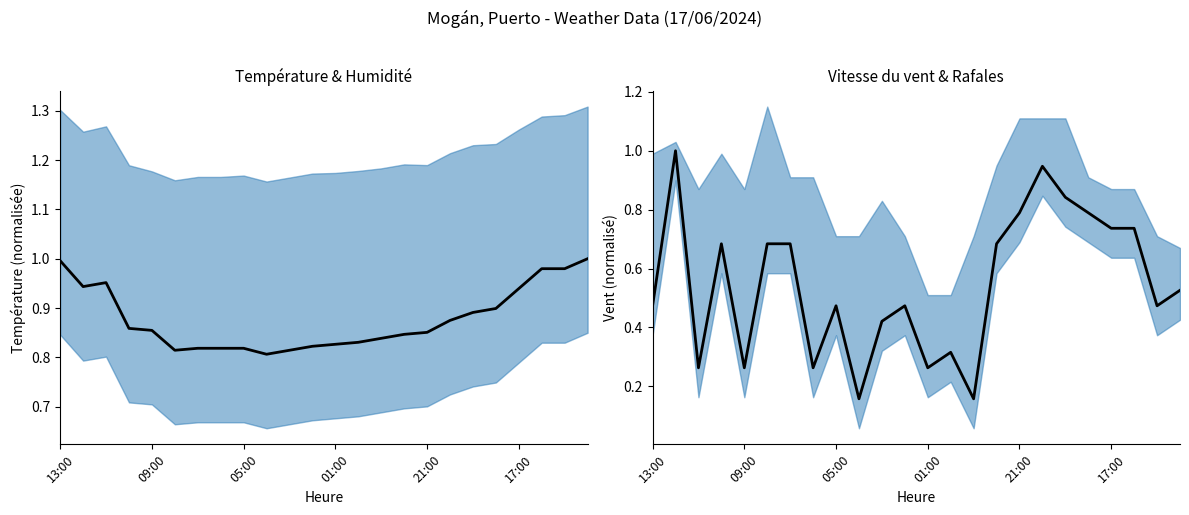

Which series changed the most between 05:00 and 12?

Température (ºC)